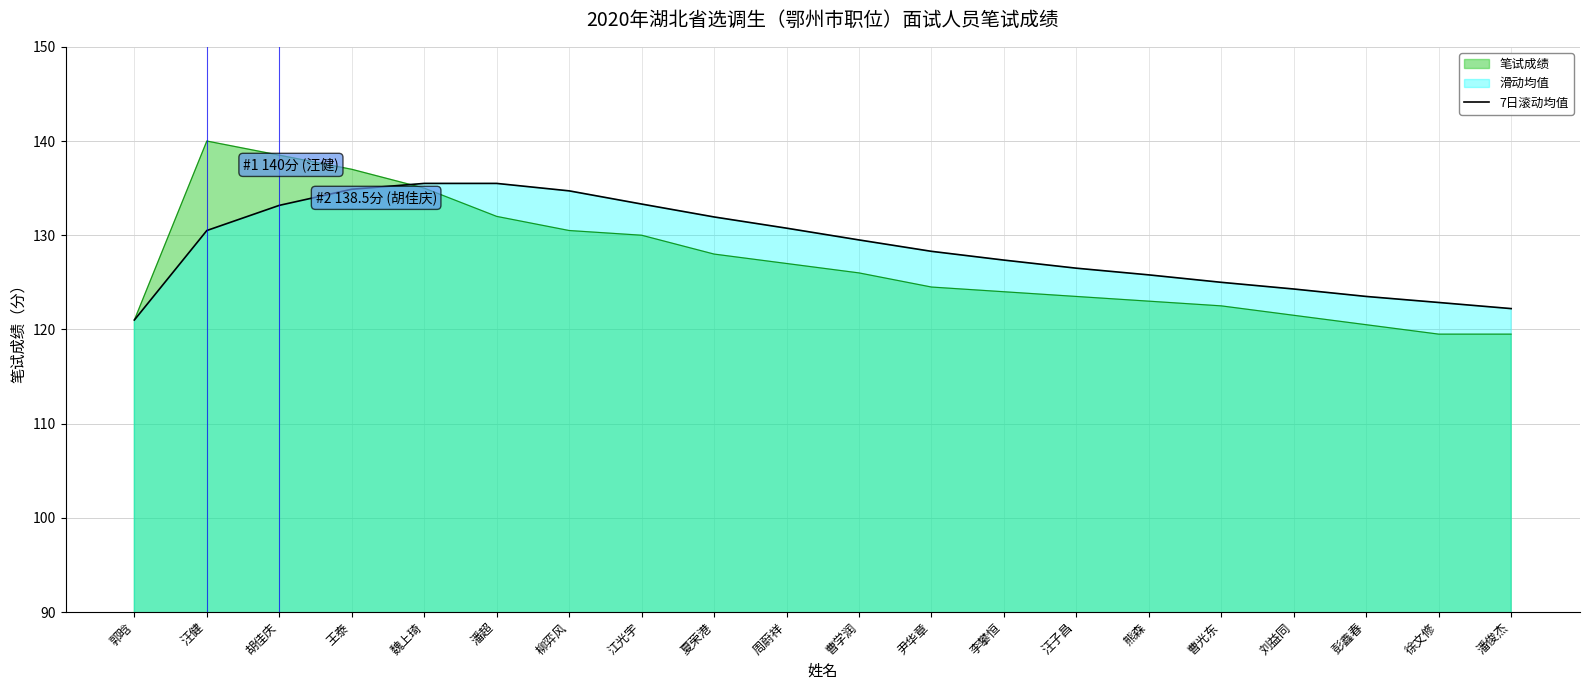

What position from the left is 王泰?

4